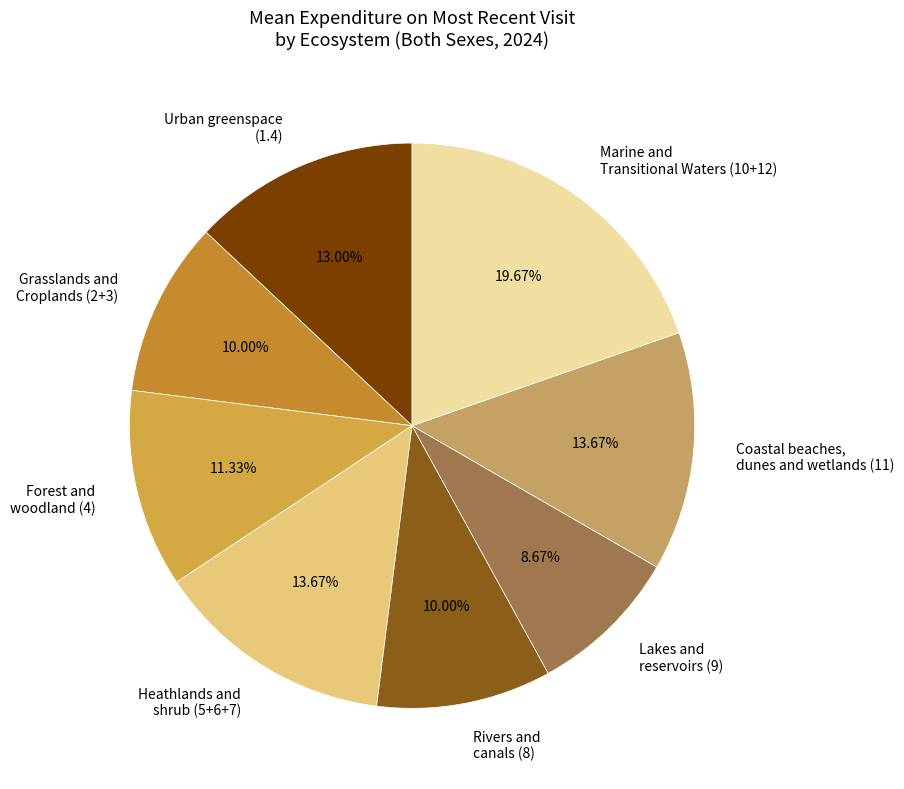

Which slice is the largest?

Marine and Transitional Waters (10+12)